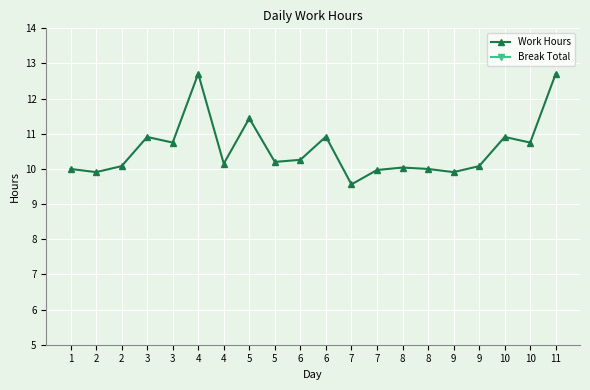

Rank the categories by Work Hours value from lowest to highest.

7, 2, 9, 7, 1, 8, 8, 2, 9, 4, 5, 6, 3, 10, 3, 10, 6, 5, 4, 11